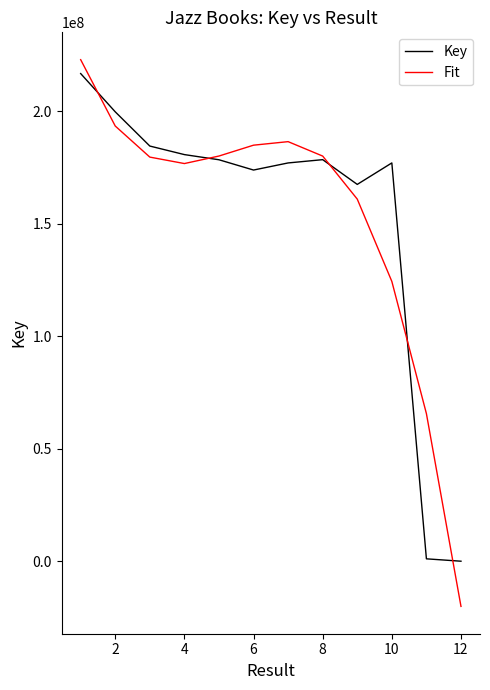

Which series has the widest spread of values?

Fit